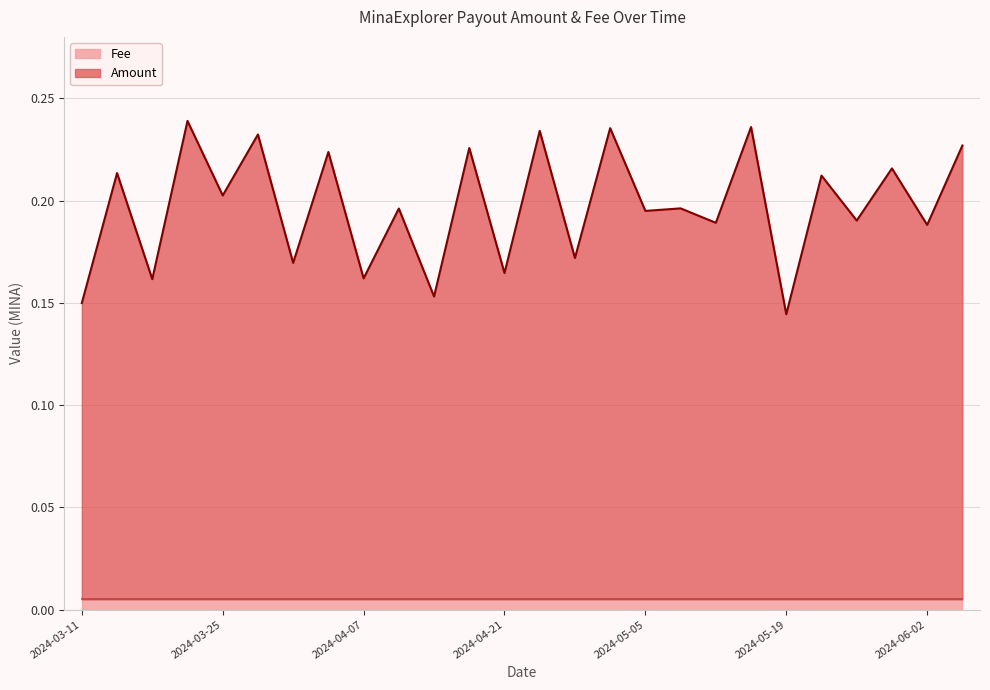

What is the average value?

0.2